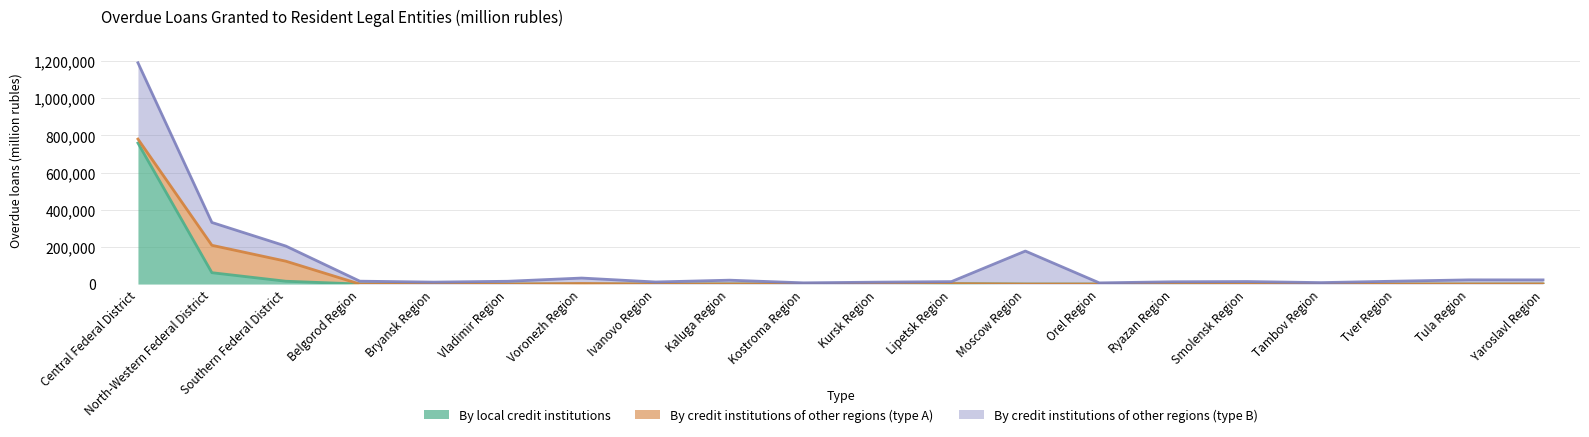

What is the difference between the second highest and second lowest values in the By credit institutions of other regions (type B) series?

171400